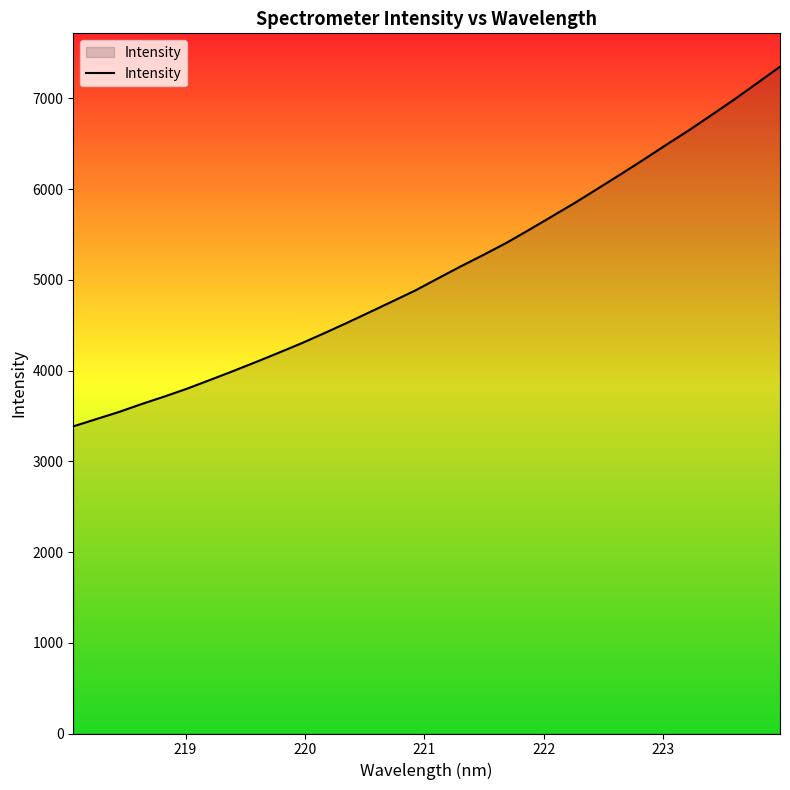

Does the chart display data point markers on the line(s)?

No